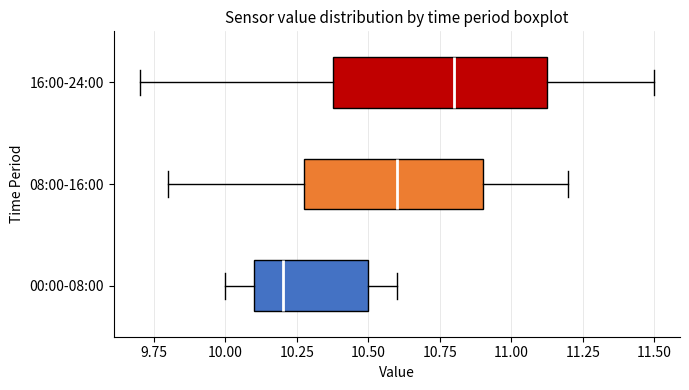

Reading bottom to top, read every box against the x-axis: the position of its median line, the range the box covers, and the ends of its whiskers. The values are not printed on the chart, so give them approximately, as read against the axis.

00:00-08:00: median 10.20, box 10.10 to 10.50, whiskers 10.00 to 10.60
08:00-16:00: median 10.60, box 10.30 to 10.90, whiskers 9.80 to 11.20
16:00-24:00: median 10.80, box 10.40 to 11.15, whiskers 9.70 to 11.50